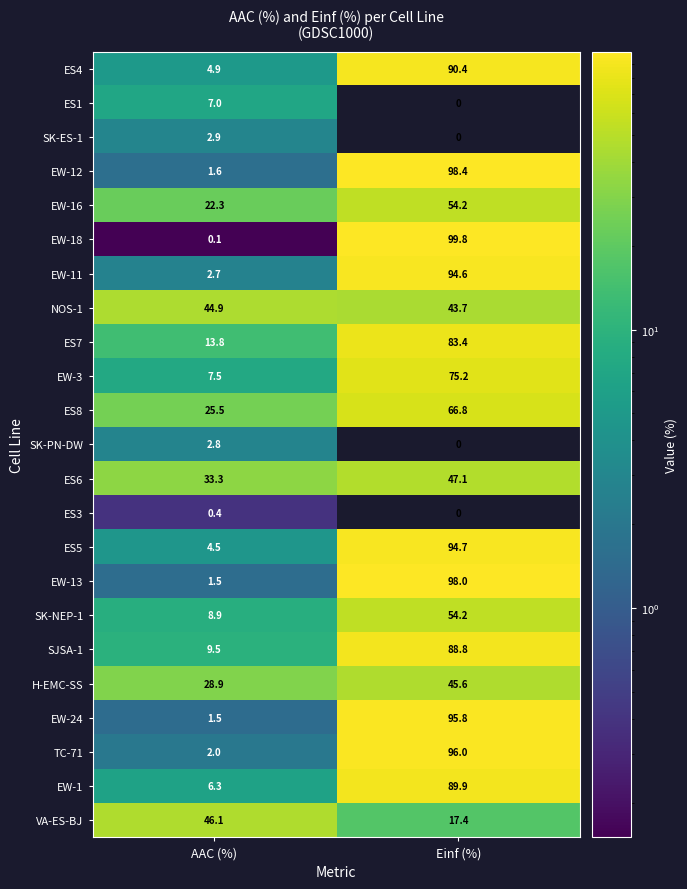

Which series has the largest range (max minus min)?

EW-18